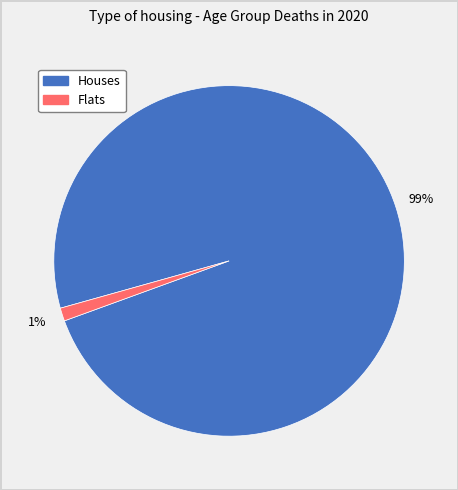

Does any single category account for the majority?

Yes